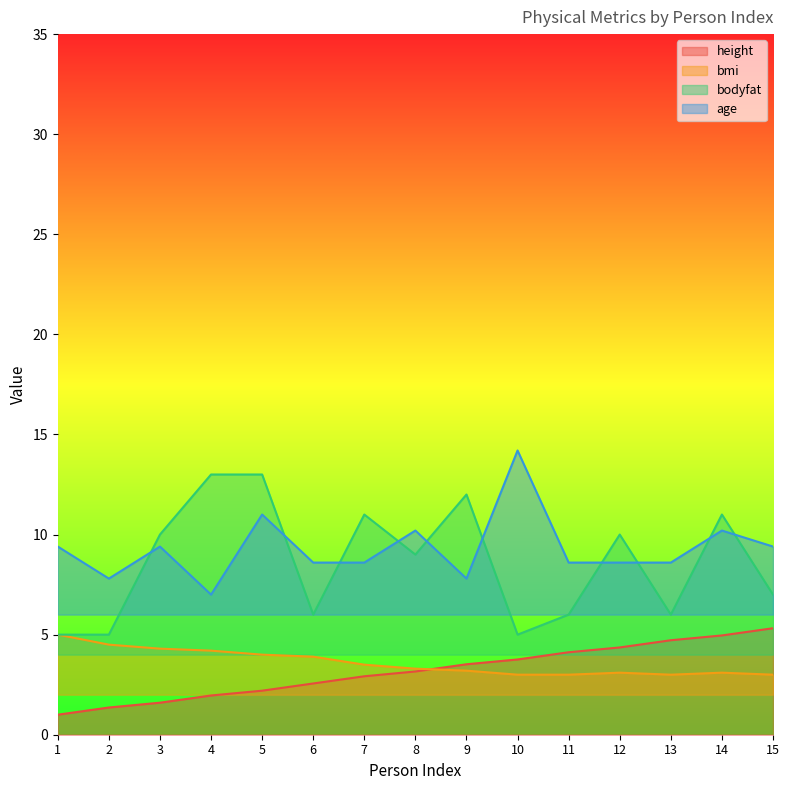

What is the difference between the highest and lowest values at 2?

6.4